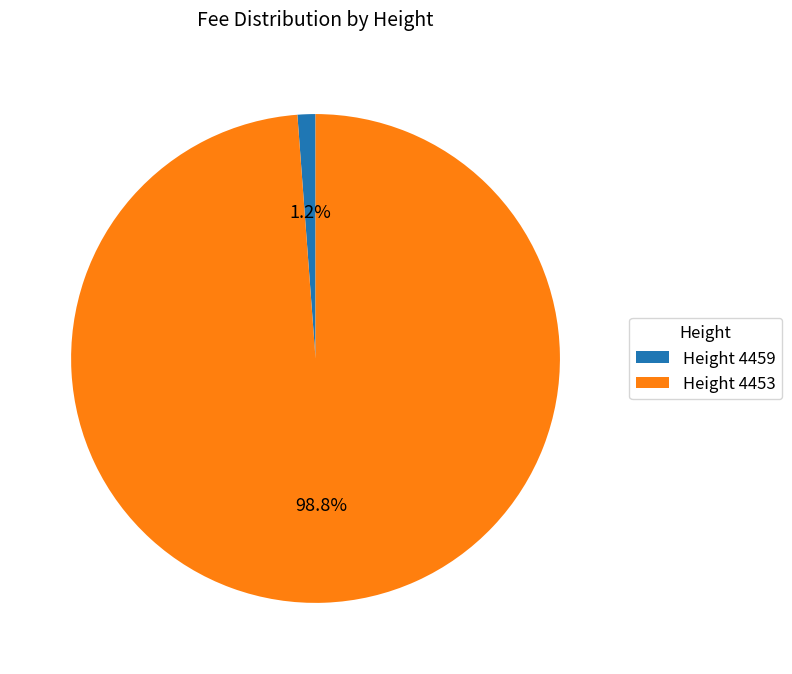

What is the largest slice in the pie chart?

Height 4453